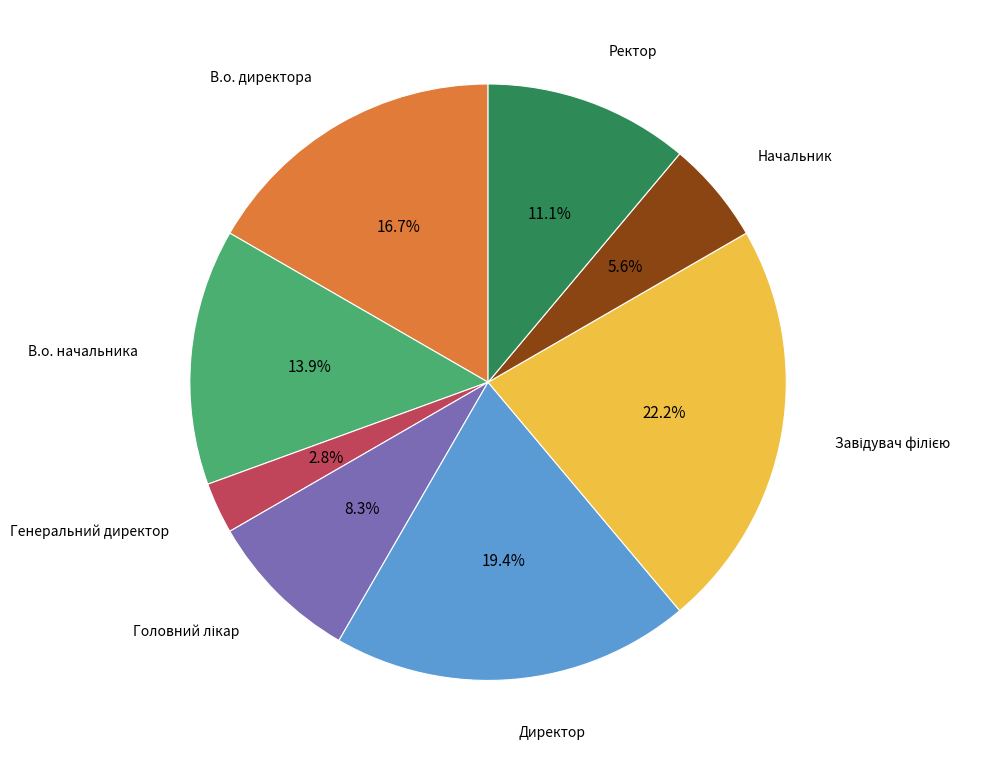

Does any single category account for the majority?

No